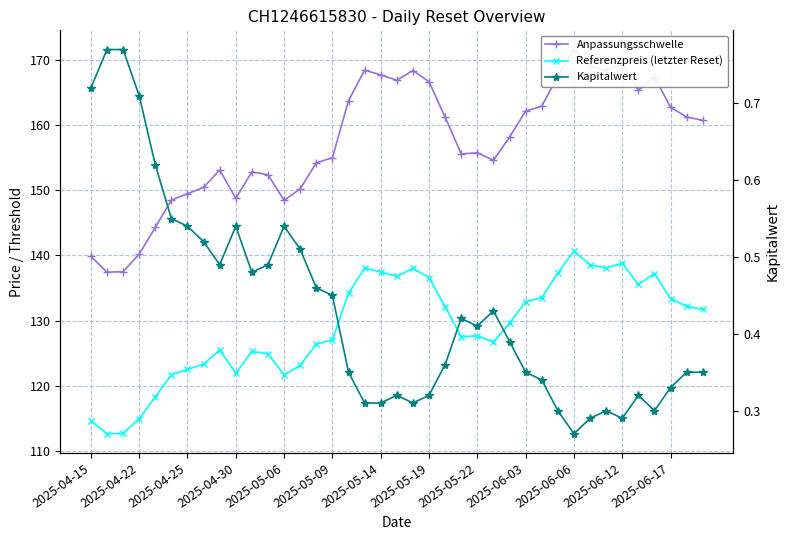

True or false: Kapitalwert has more than 1 interior local peaks.

True